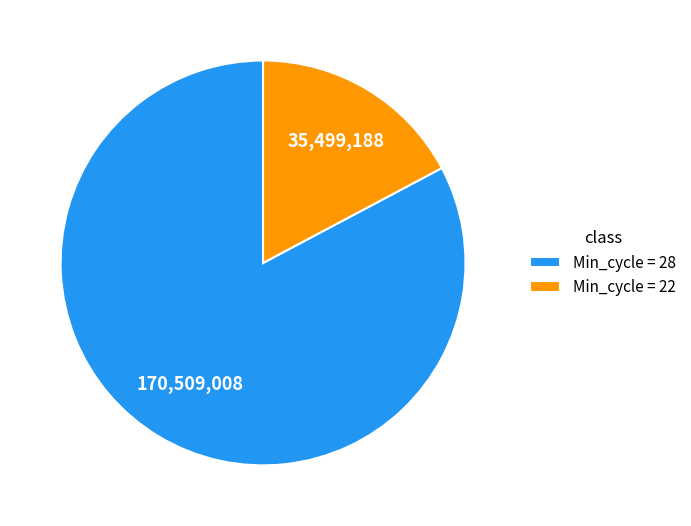

Is it true that Min_cycle = 22 is 17% of the pie?

True